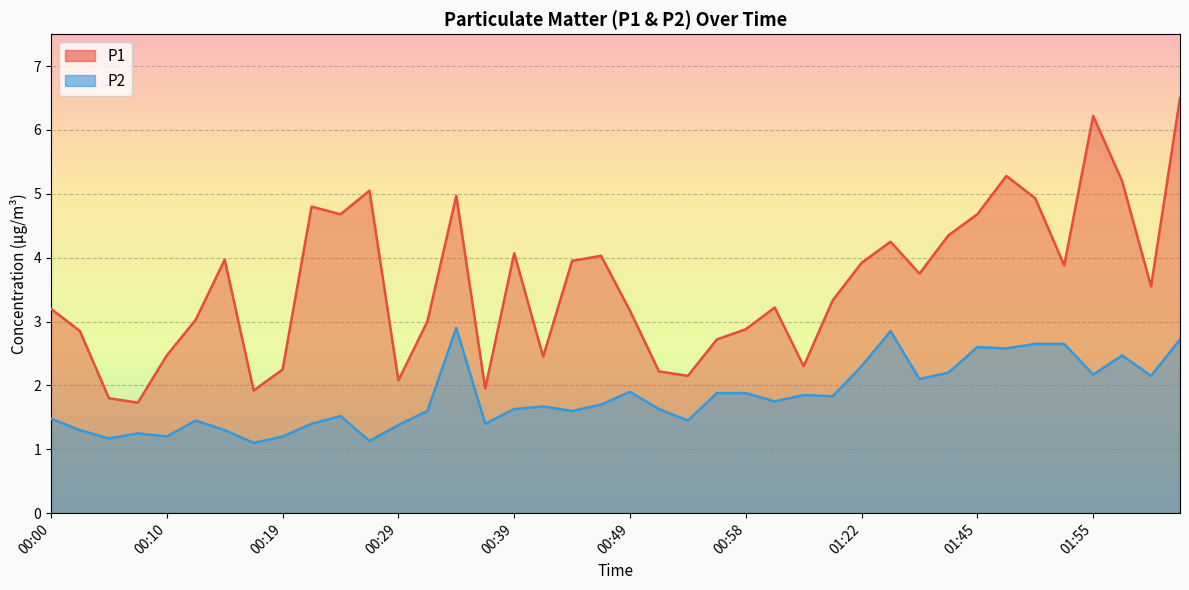

What is the value of the P2 line point at the 16th from the left?

1.4